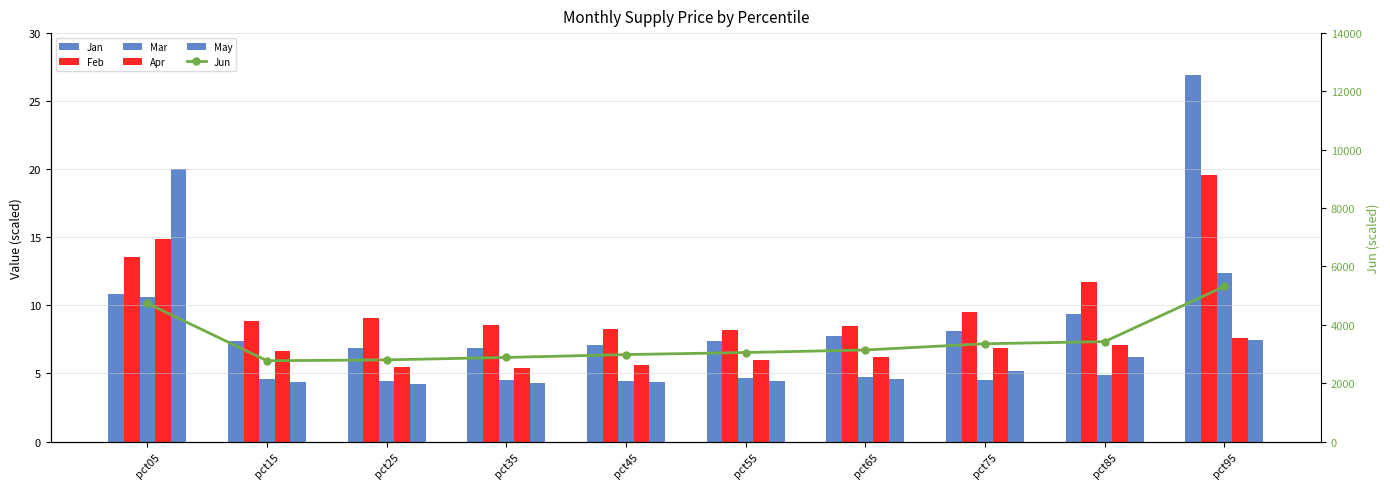

What is the value of the Jan bar at the 8th from the left?

8.1